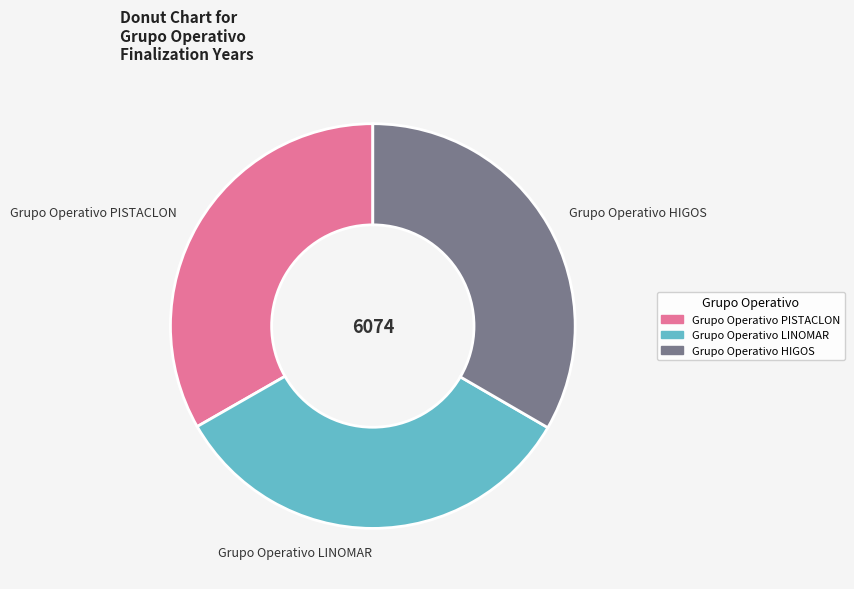

Do Grupo Operativo PISTACLON and Grupo Operativo HIGOS together represent more than half of the pie?

Yes